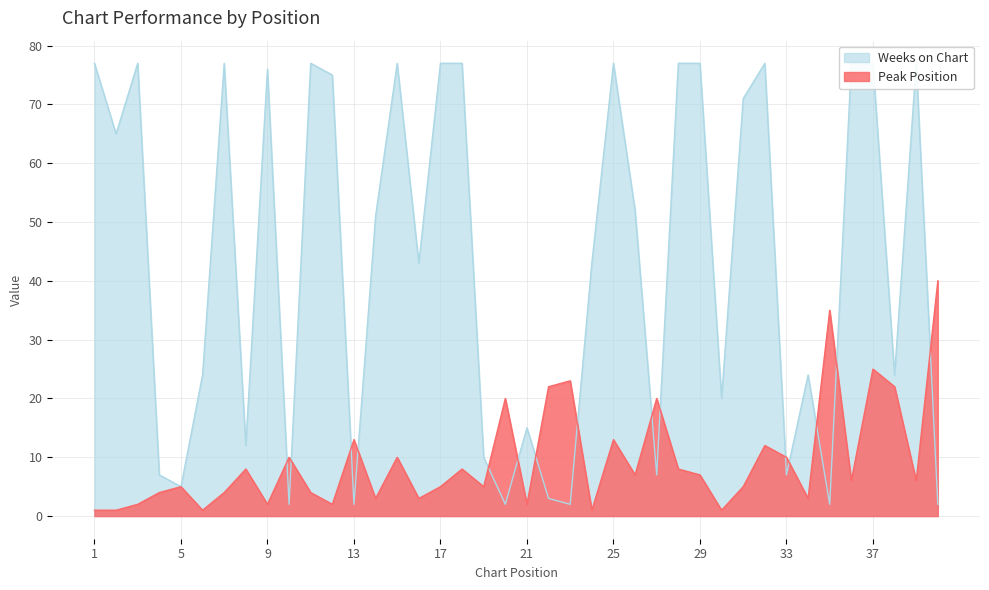

At which category is the sum across all series the highest?

37